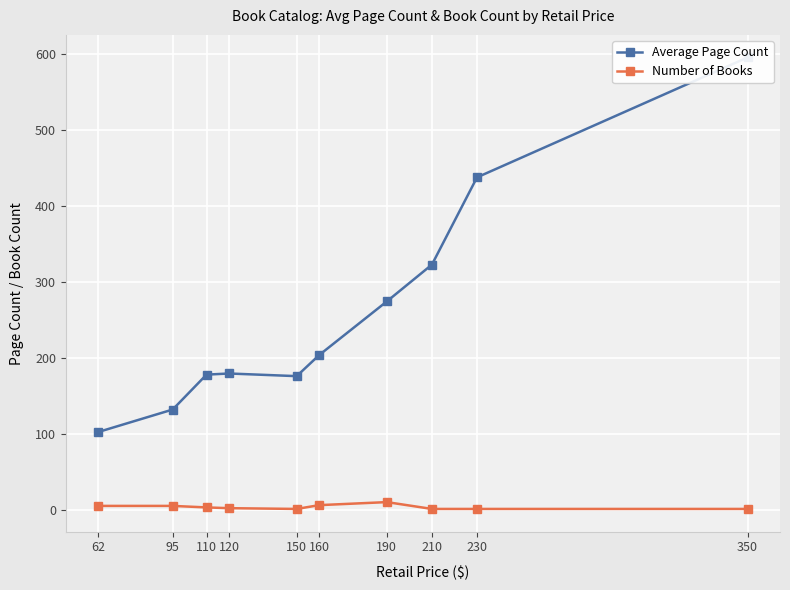

What is the difference between the Average Page Count values at 150 and 62?

73.6